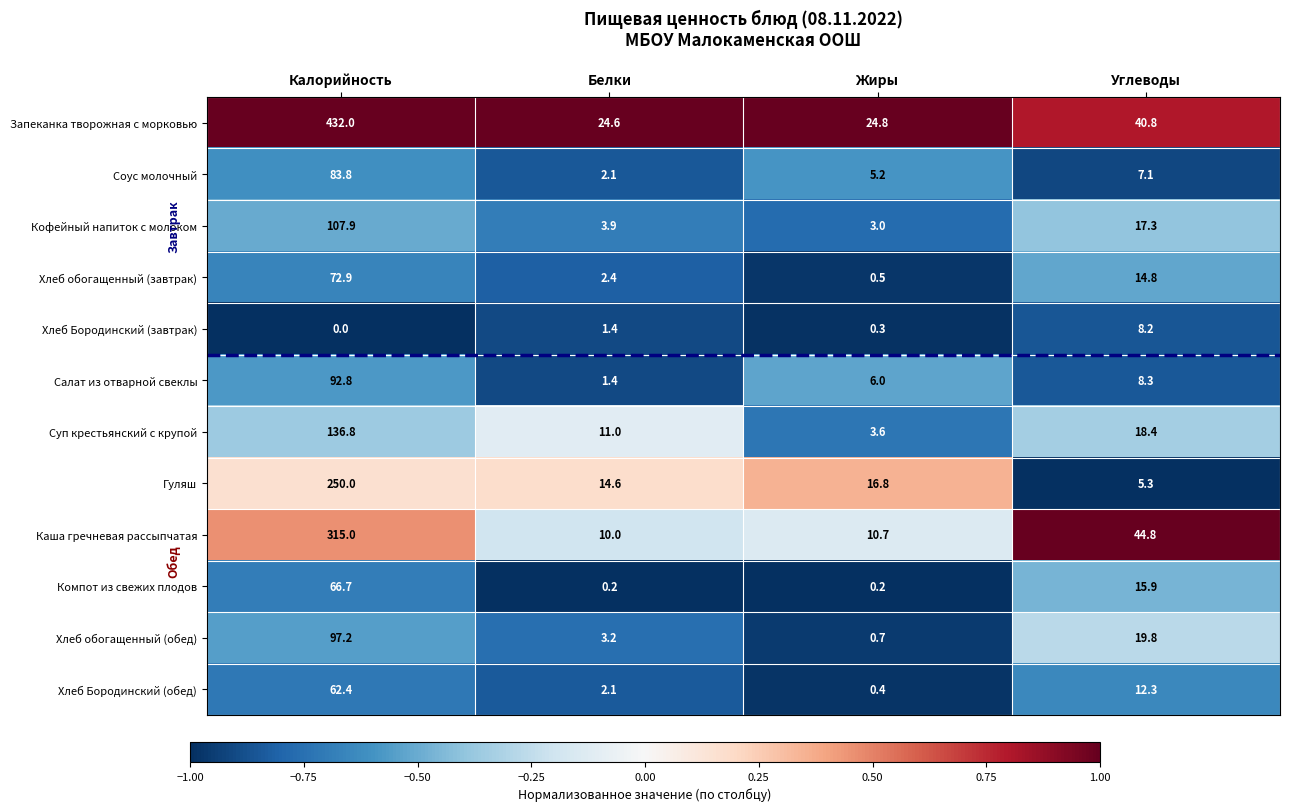

Read the Суп крестьянский с крупой value at Жиры.

3.6